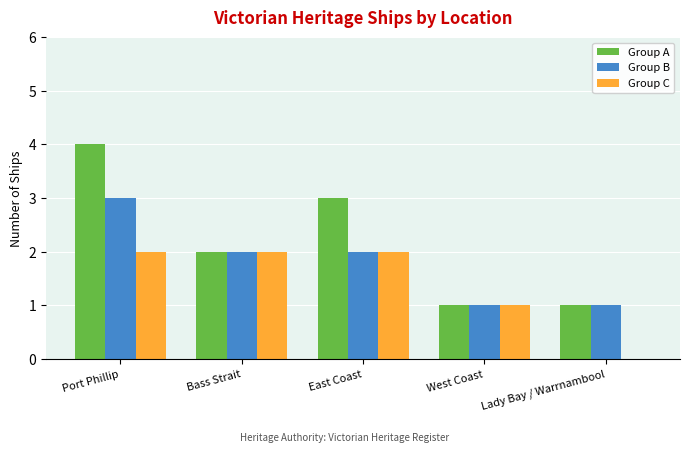

Which category has the highest value across all series?

Port Phillip